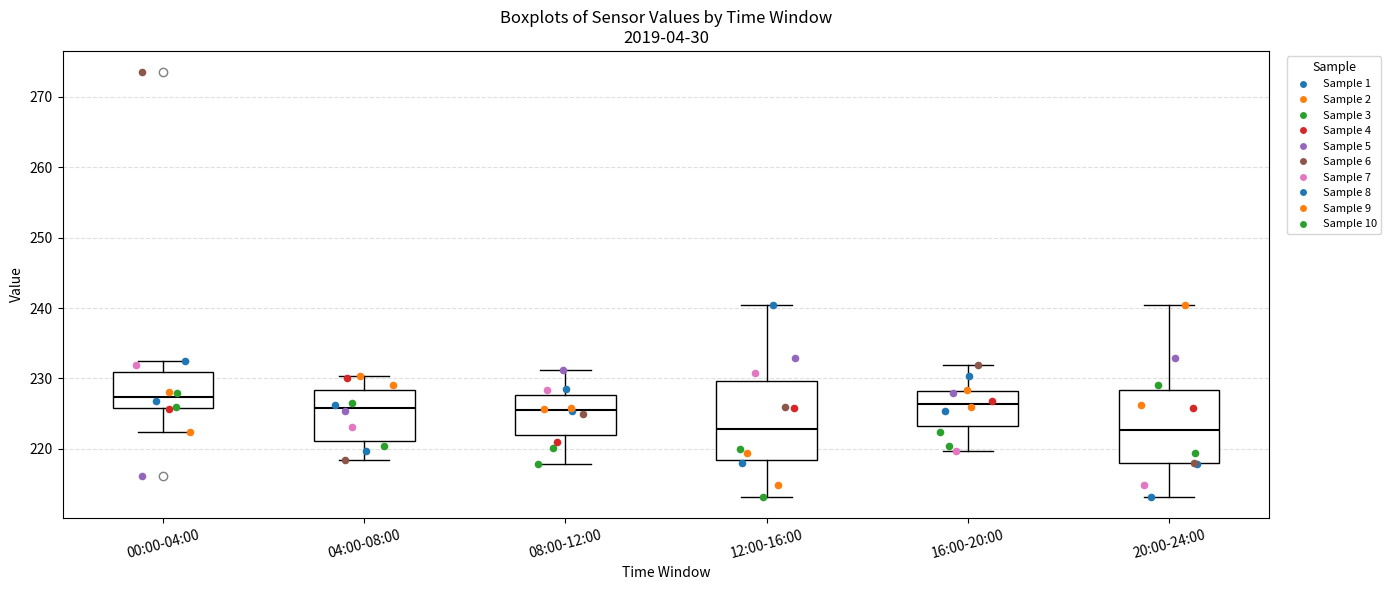

Reading left to right, read every box against the y-axis: the position of its median line, the range the box covers, and the ends of its whiskers. The values are not printed on the chart, so give them approximately, as read against the axis.

00:00-04:00: median 227, box 226 to 231, whiskers 222 to 233
04:00-08:00: median 226, box 221 to 228, whiskers 218 to 230
08:00-12:00: median 226, box 222 to 228, whiskers 218 to 231
12:00-16:00: median 223, box 218 to 230, whiskers 213 to 240
16:00-20:00: median 226, box 223 to 228, whiskers 220 to 232
20:00-24:00: median 223, box 218 to 228, whiskers 213 to 240